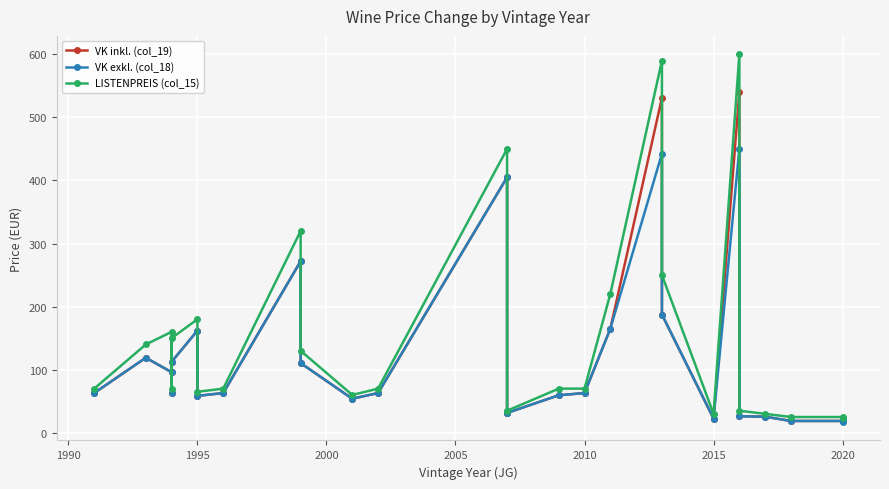

Is the value of LISTENPREIS (col_15) at 15 greater than the value of VK exkl. (col_18) at 24?

Yes